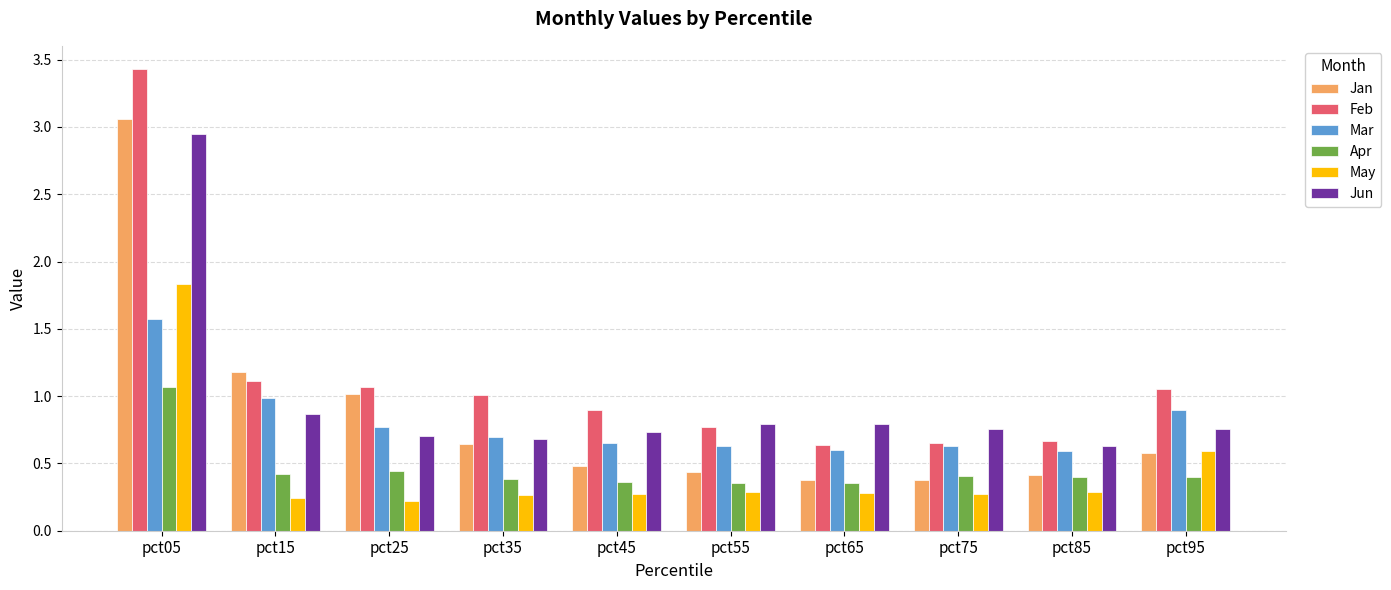

What is the sum of the Jan values at pct25 and pct55?

1.4